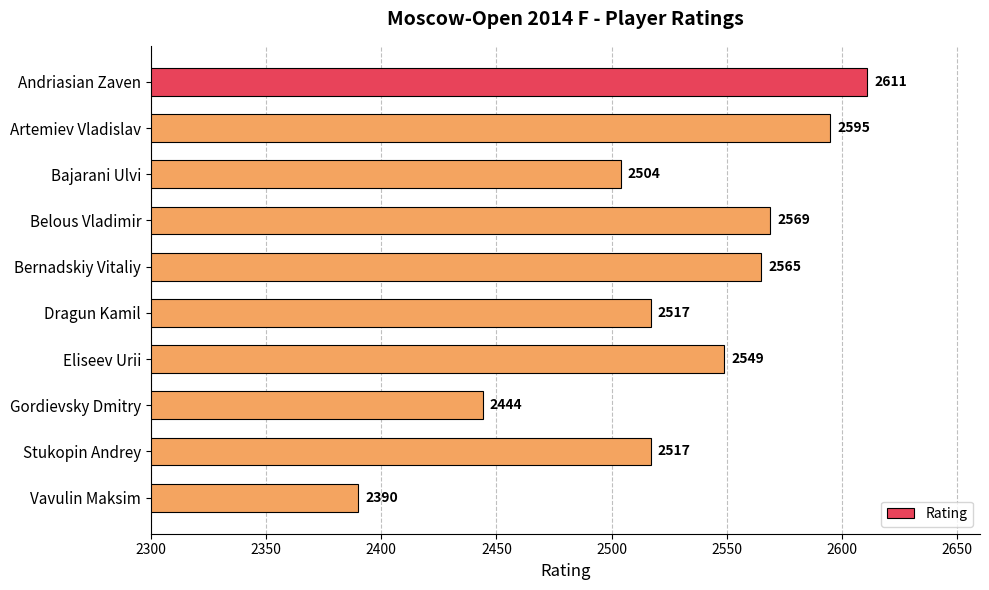

At which label is the value closest to 2500?

Bajarani Ulvi